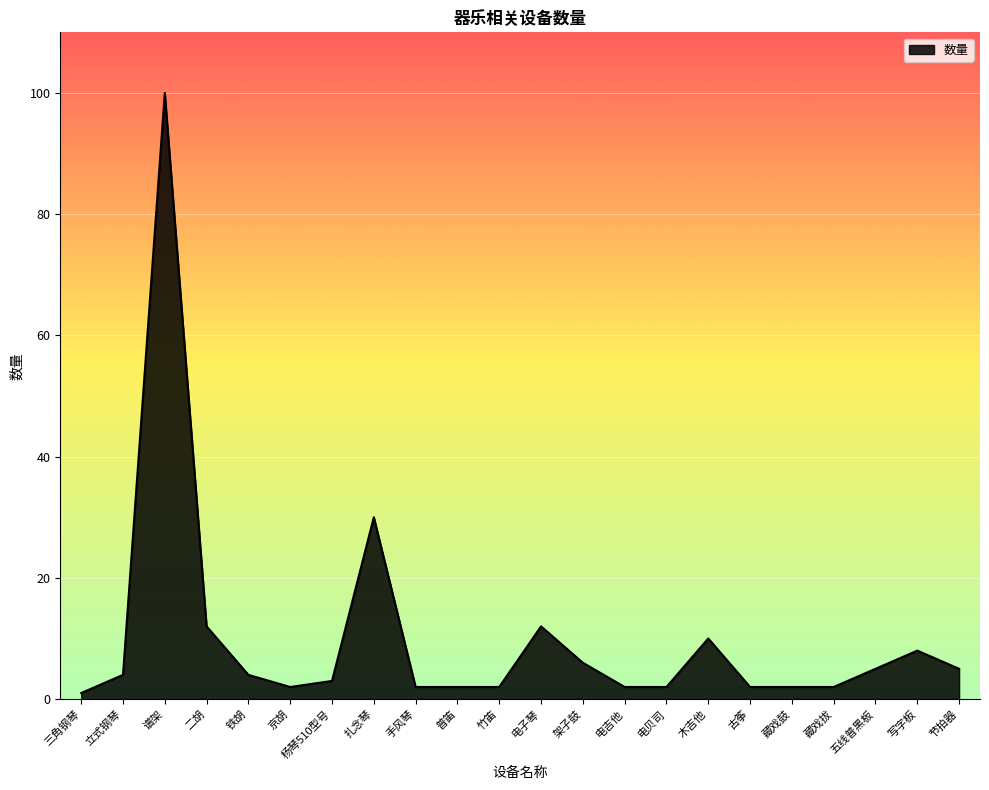

What is the difference between the maximum and second lowest values?

98